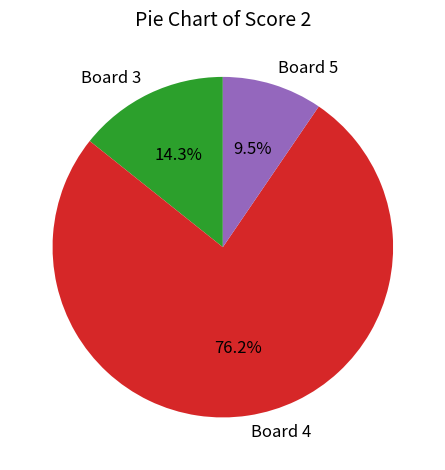

To the nearest percent, what is the difference between the largest and smallest slice percentages?

67%